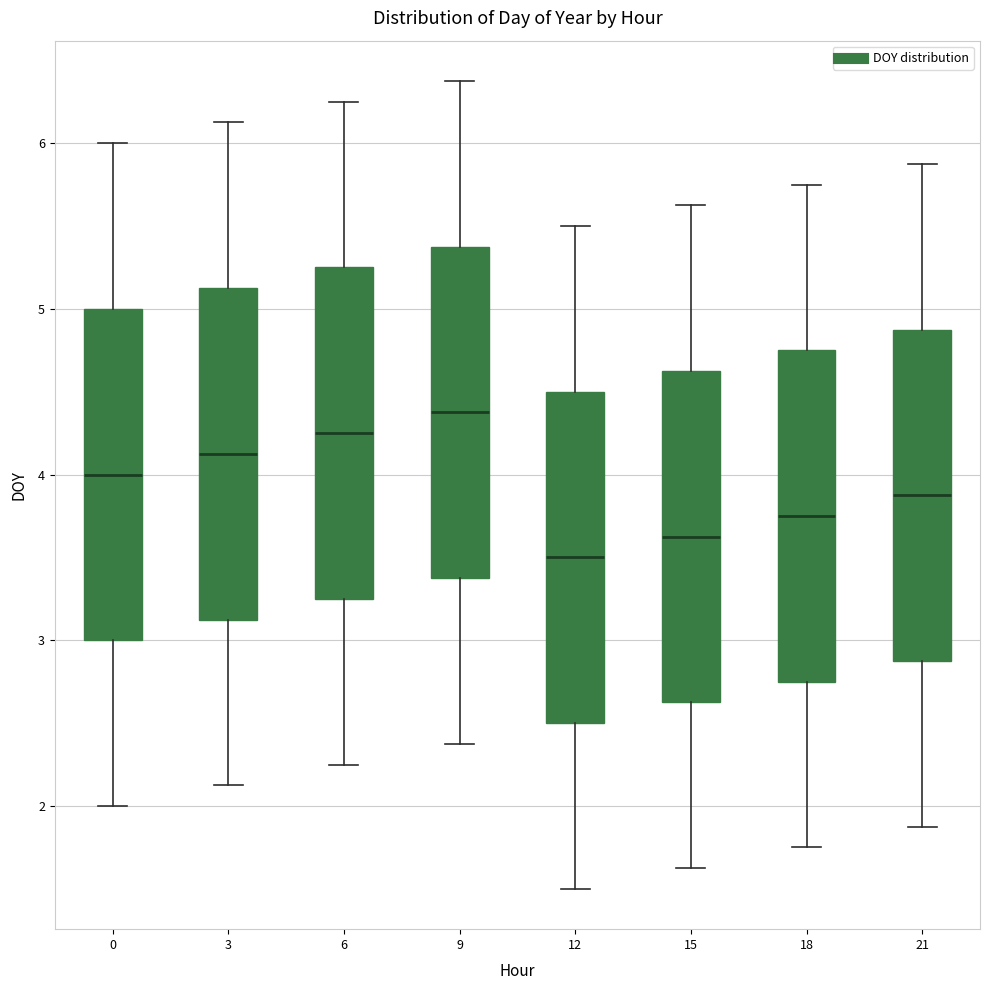

Where does the upper whisker of the box at x = 12 end on the y-axis? The values are not printed on the chart, so give them approximately, as read against the axis.

5.5